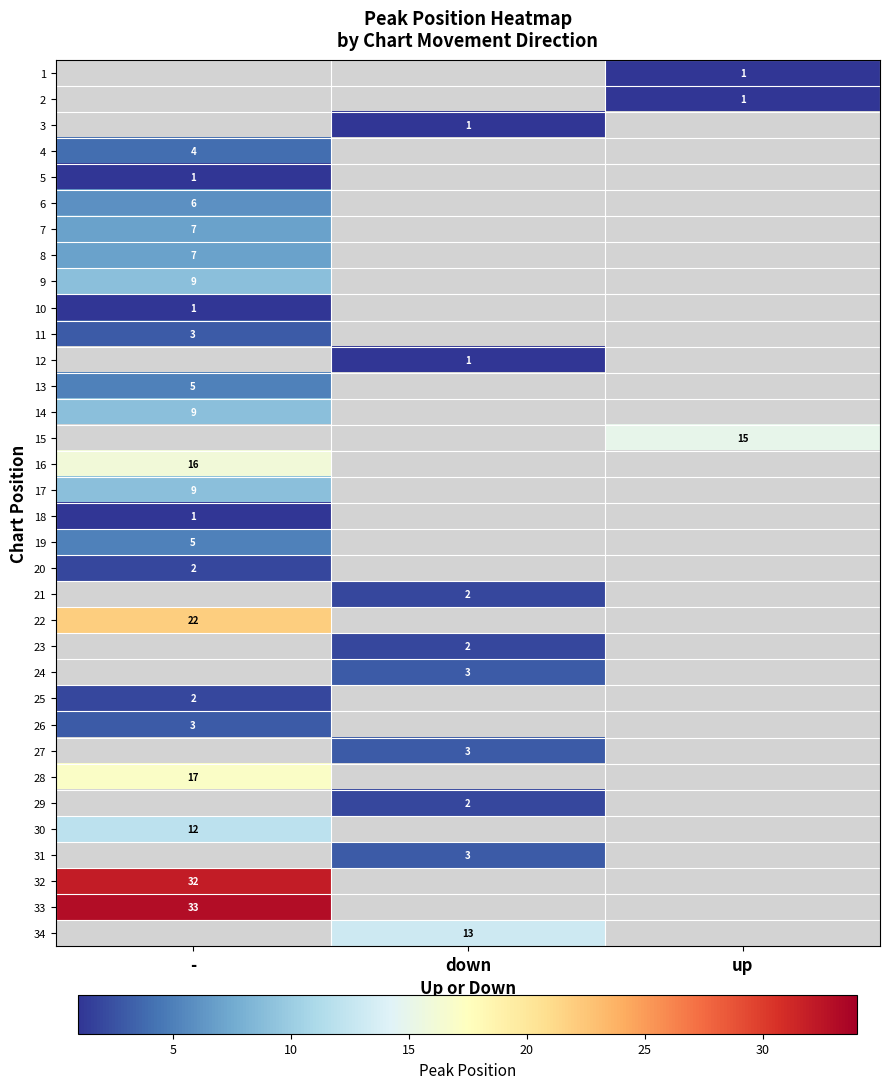

The 30 series shows 16 at -. True or false?

False